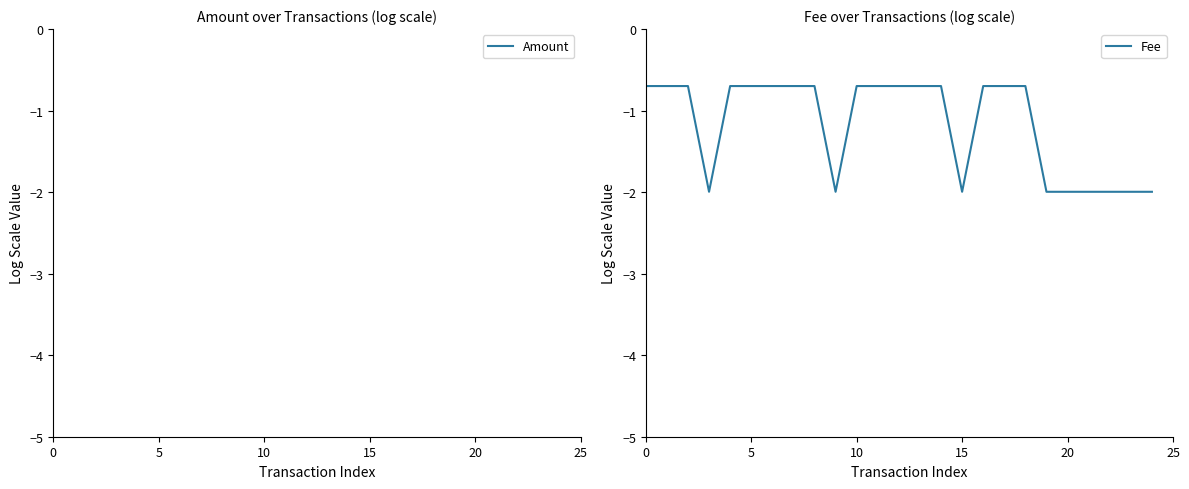

Reading right to left, what are all the values shown in this chart?

Amount: 3.2	3.2	3.2	3.2	3.2	3.2	3.2	2.9	3.2	2.9	3.2	3.2	3.2	3.2	3.2	3.2	3.2	3.2	3.2	3.2	3.2	3.2	3.2	3.2	3.2
Fee: -2.0	-2.0	-2.0	-2.0	-2.0	-2.0	-0.7	-0.7	-0.7	-2.0	-0.7	-0.7	-0.7	-0.7	-0.7	-2.0	-0.7	-0.7	-0.7	-0.7	-0.7	-2.0	-0.7	-0.7	-0.7